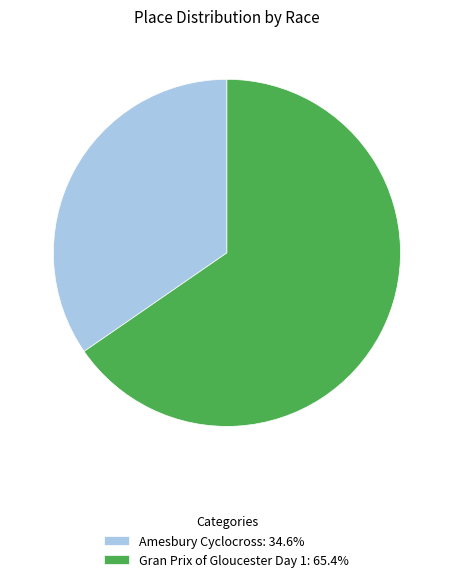

Is the sum of Amesbury Cyclocross: 34.6% and Gran Prix of Gloucester Day 1: 65.4% greater than half?

Yes